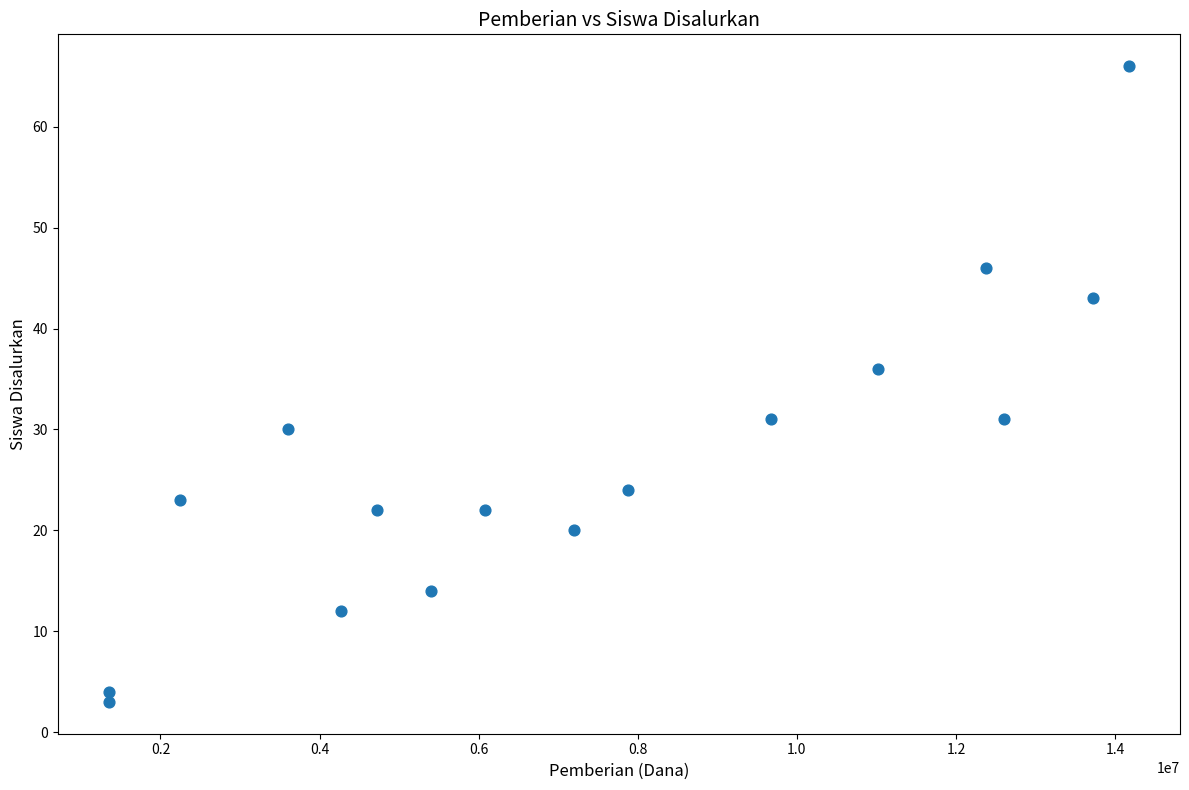

What Y value in the scatter plot is closest to 34?

36